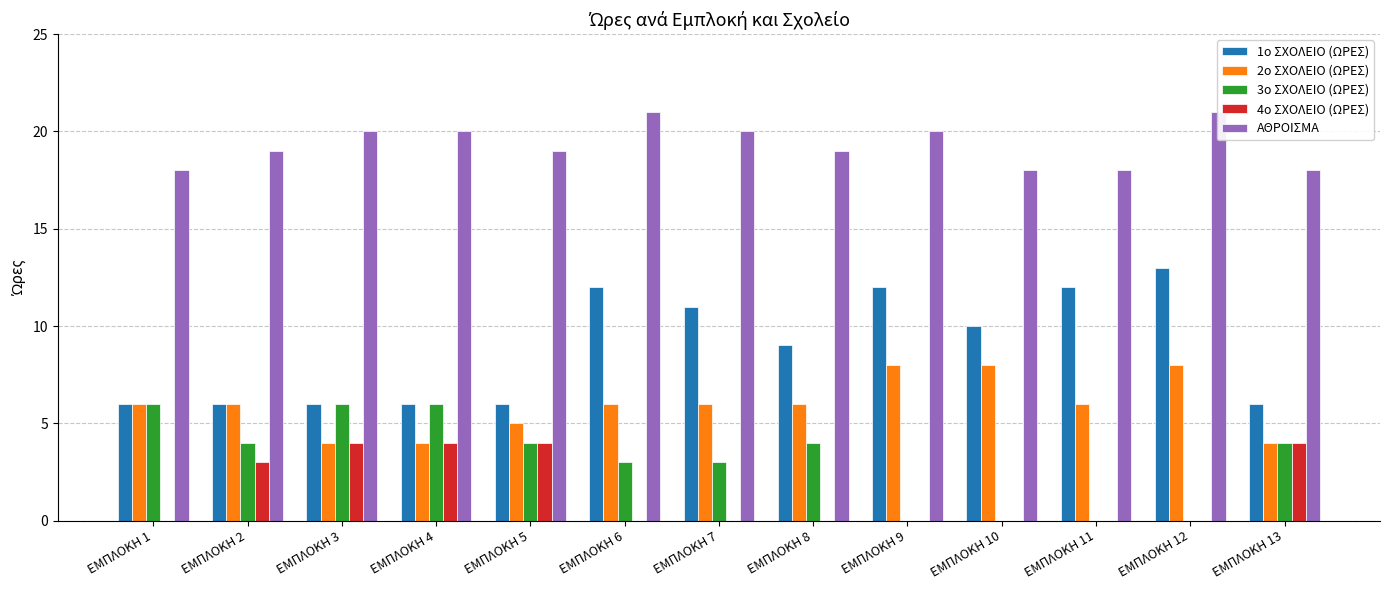

The value of ΑΘΡΟΙΣΜΑ at ΕΜΠΛΟΚΗ 1 is 18. True or false?

True